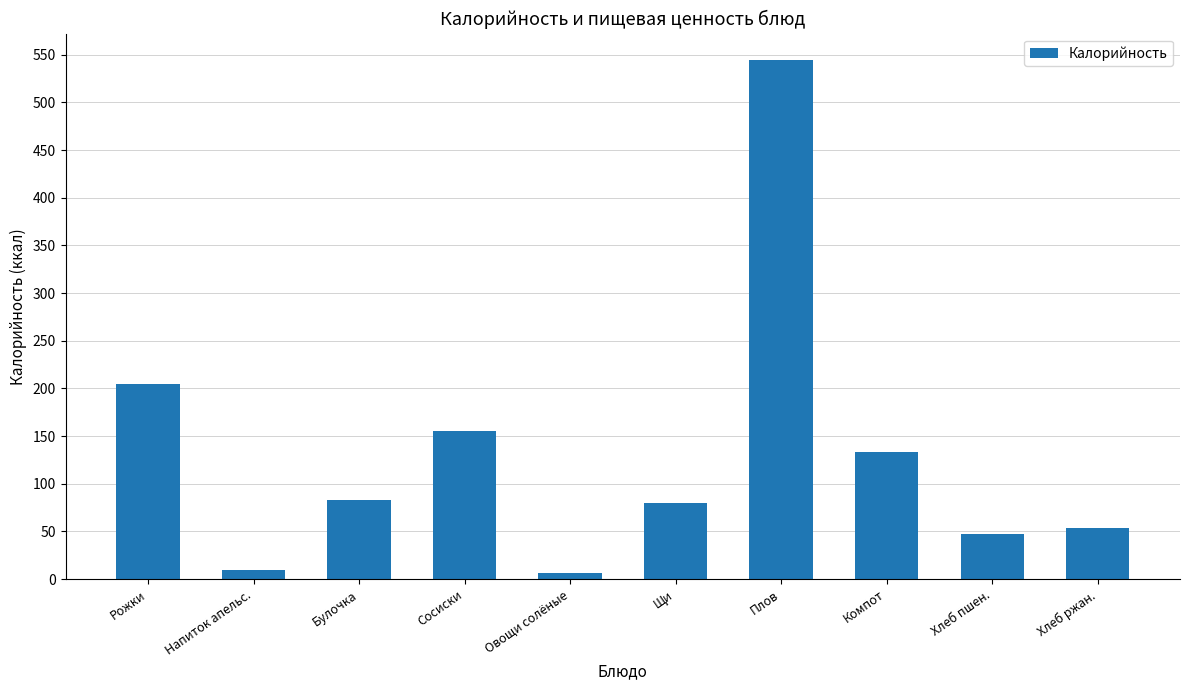

How many series are shown in this chart?

1